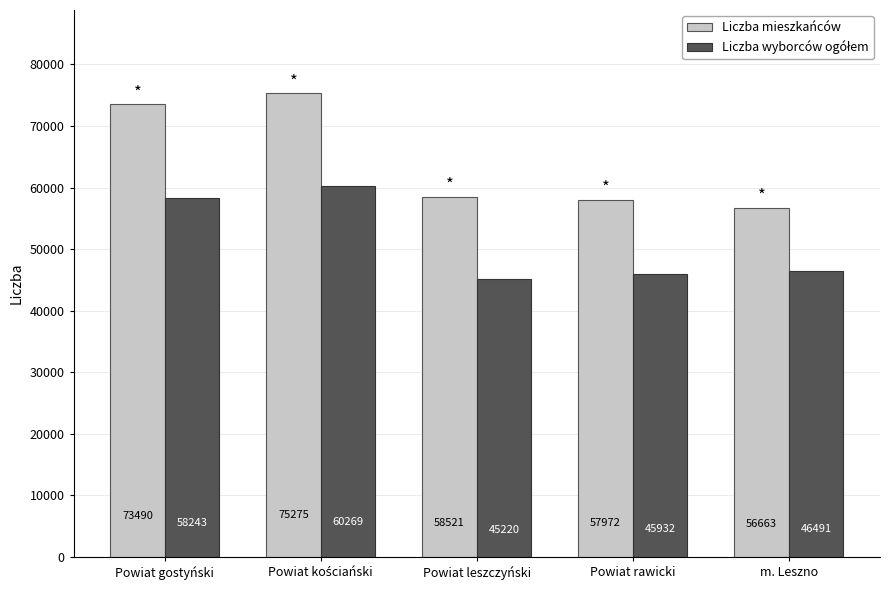

At which label is Liczba mieszkańców closest to 65969?

Powiat leszczyński